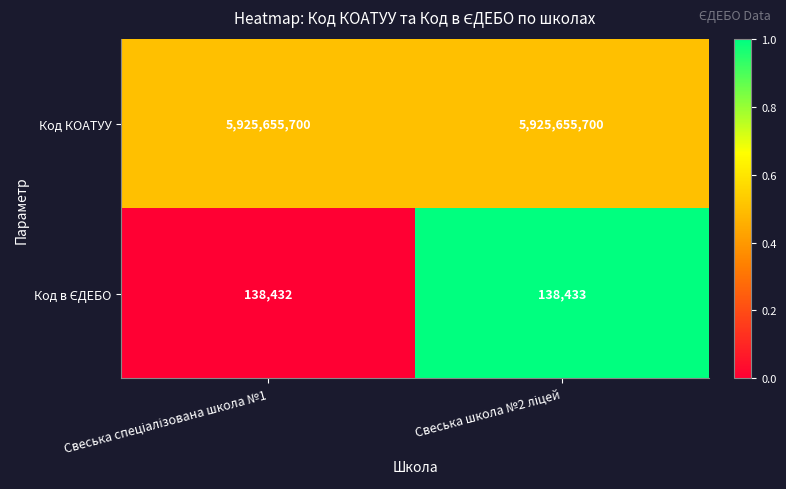

Which series has the largest total across all categories?

Код КОАТУУ